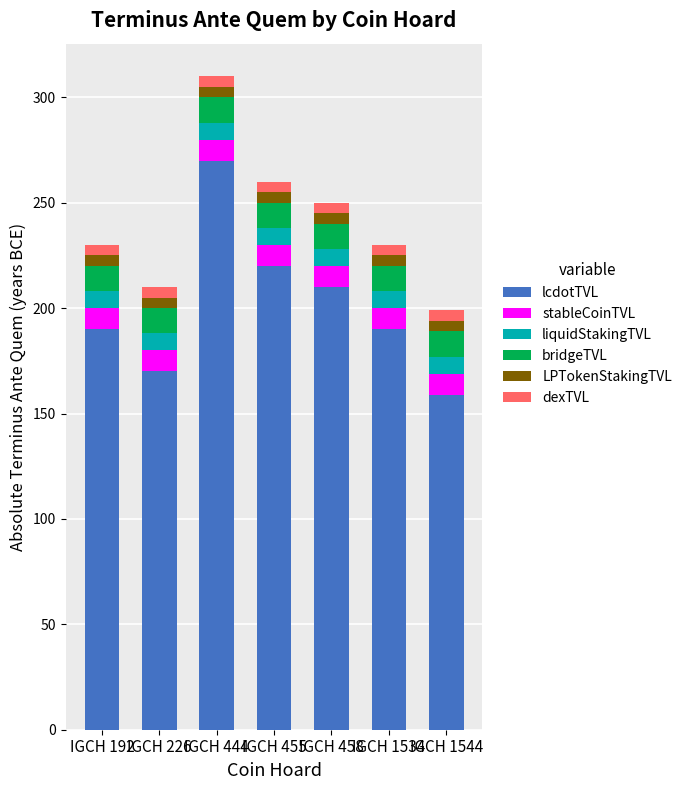

At which category is the sum across all series the highest?

IGCH 444